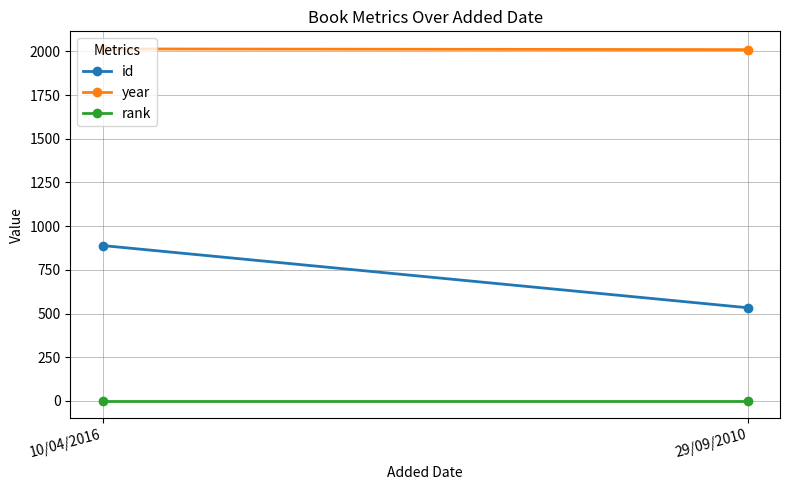

Reading right to left, extract all data points from this chart.

id: 533	889
year: 2010	2014
rank: 1	1